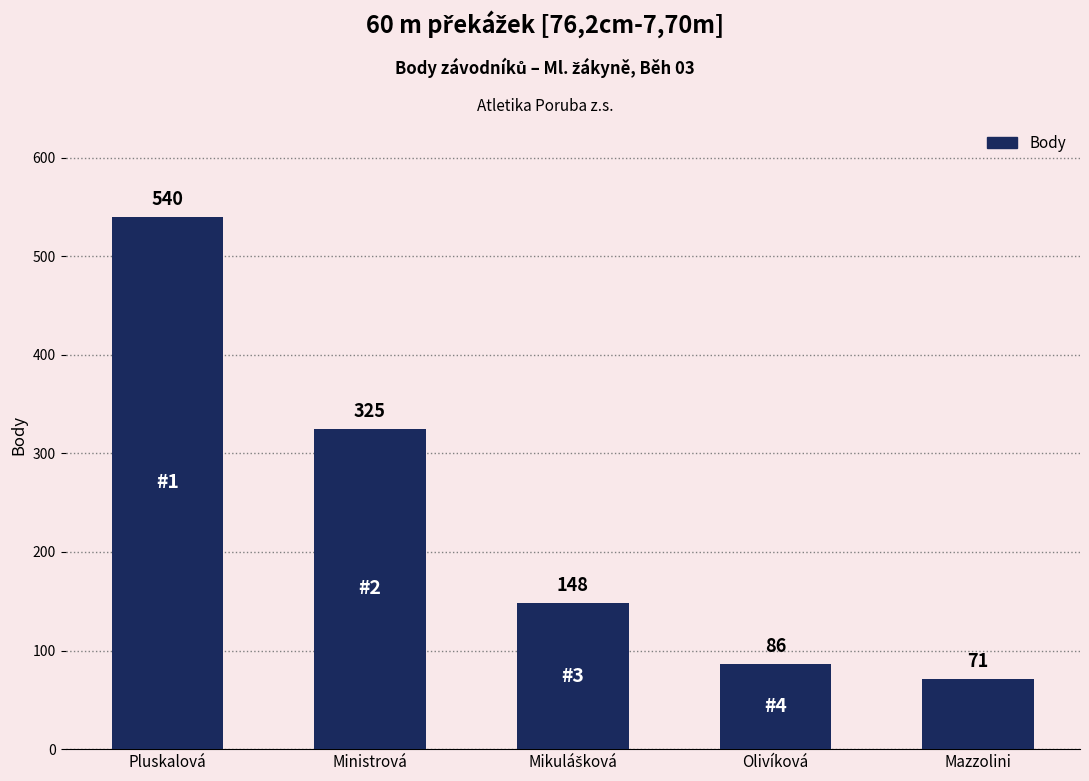

Is it true that the value at Pluskalová is 208?

False